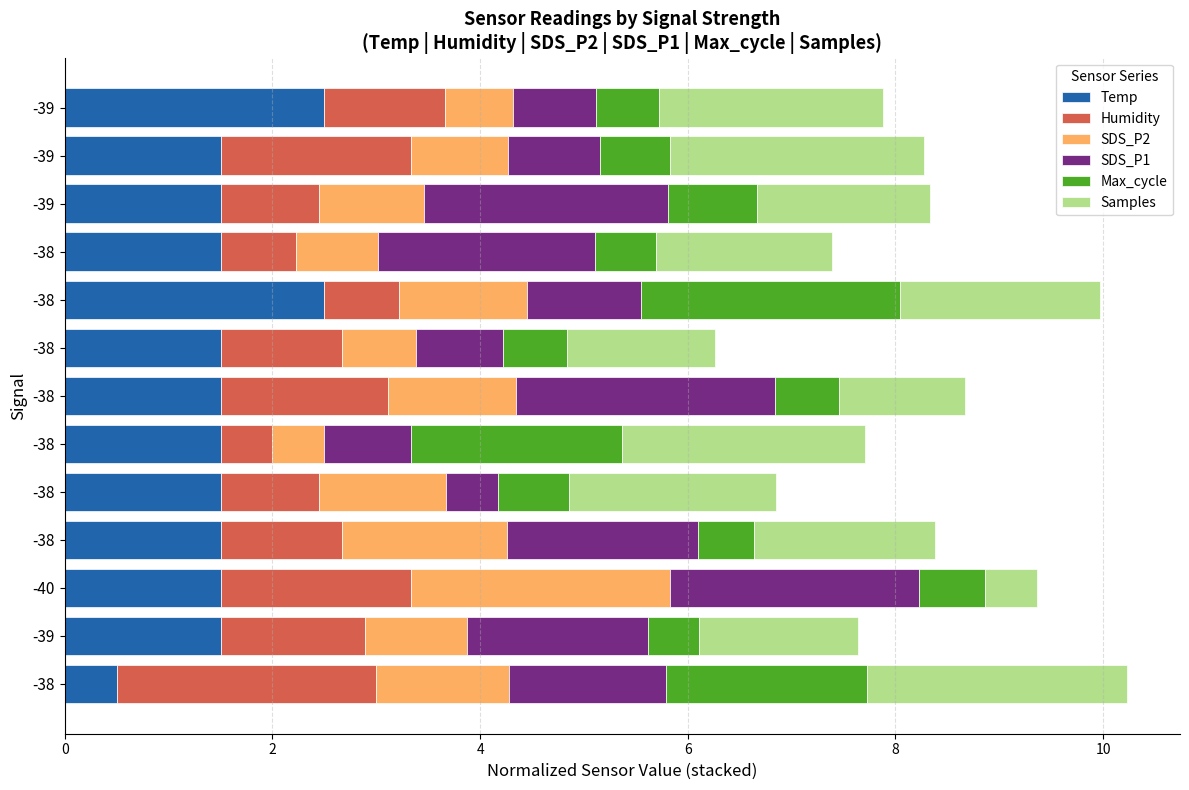

How many data points in Temp are less than 1?

1